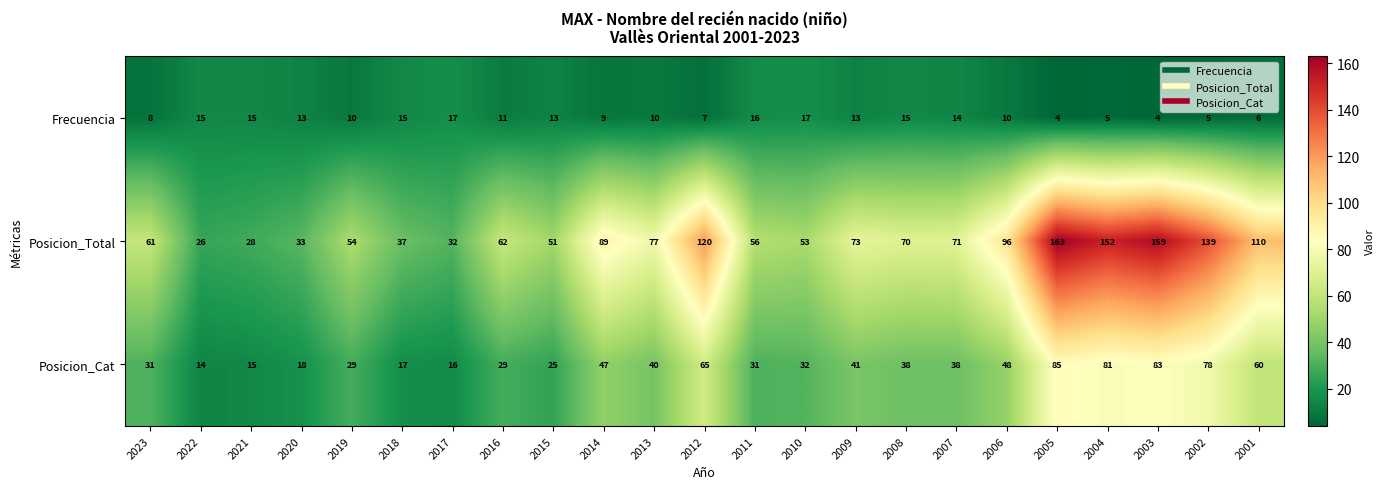

What is the greatest value displayed?

163